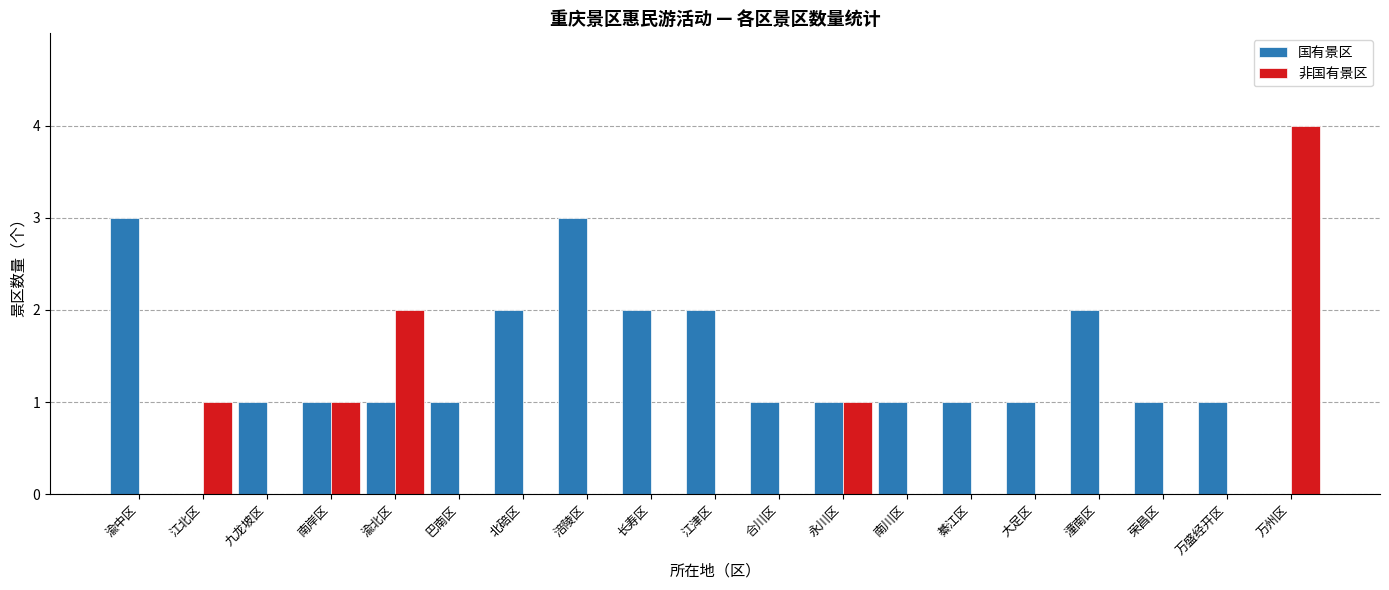

How many series are shown in this chart?

2